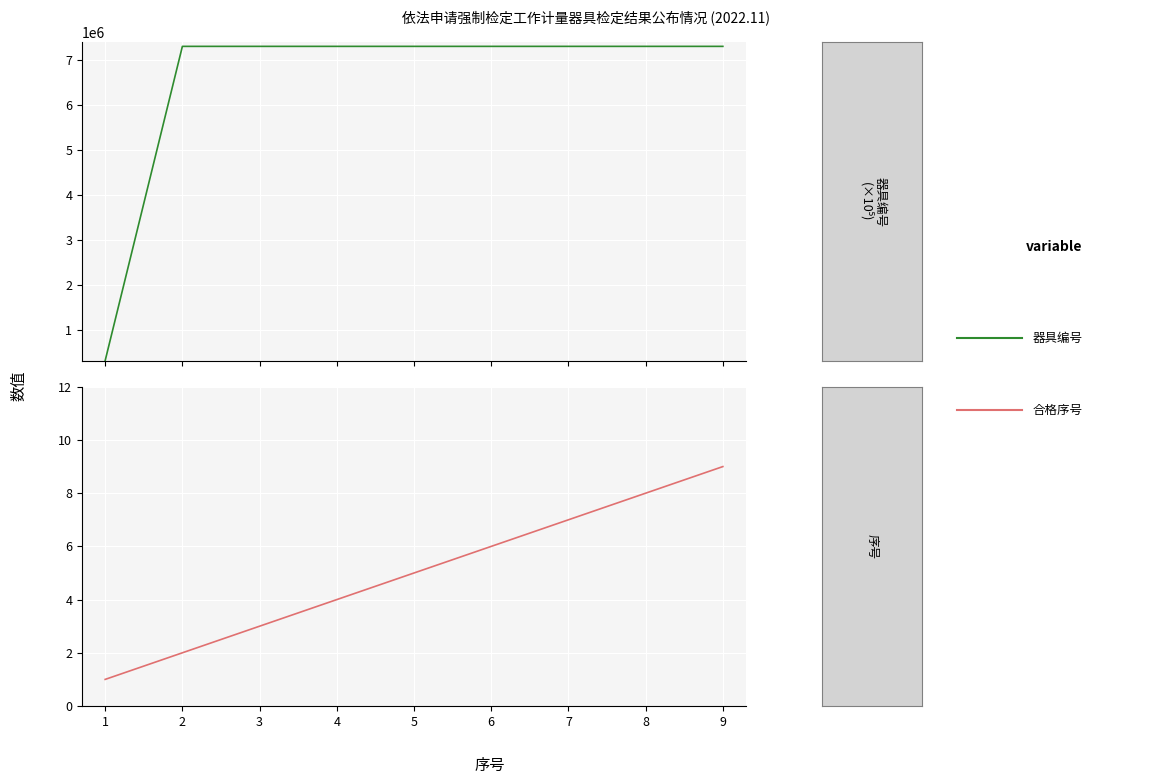

Read the 器具编号 (numeric) value at 5, to the nearest 50.

7302900